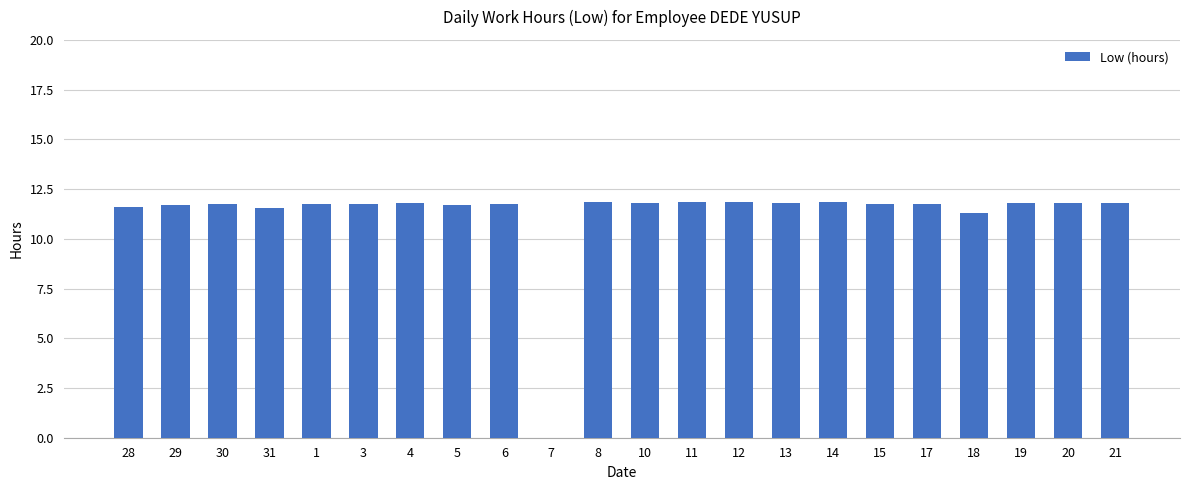

What is the sum of all values?

246.6